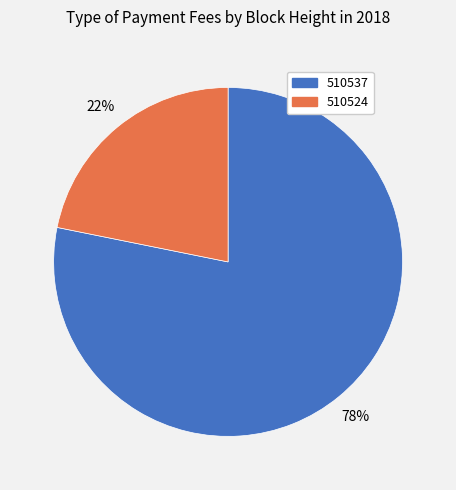

Which has a higher value, 510537 or 510524?

510537